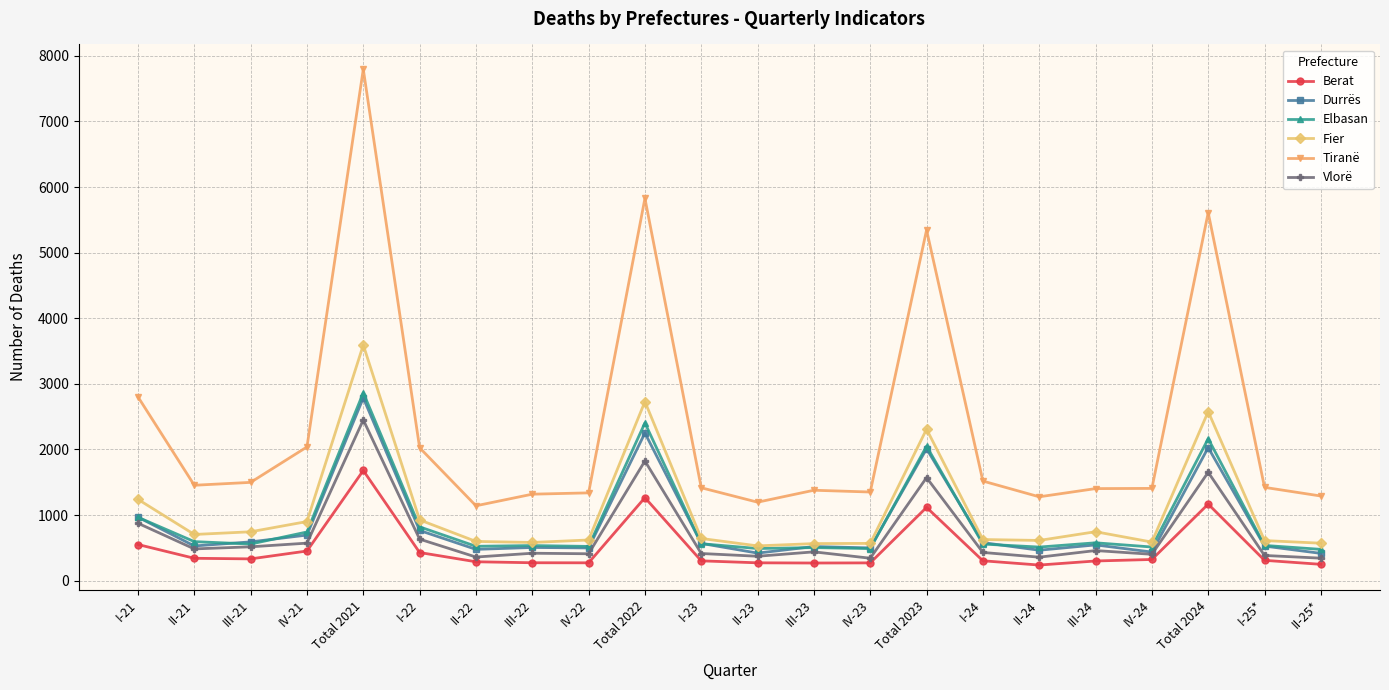

What is the sum of the Berat values at III-23 and I-21?

822